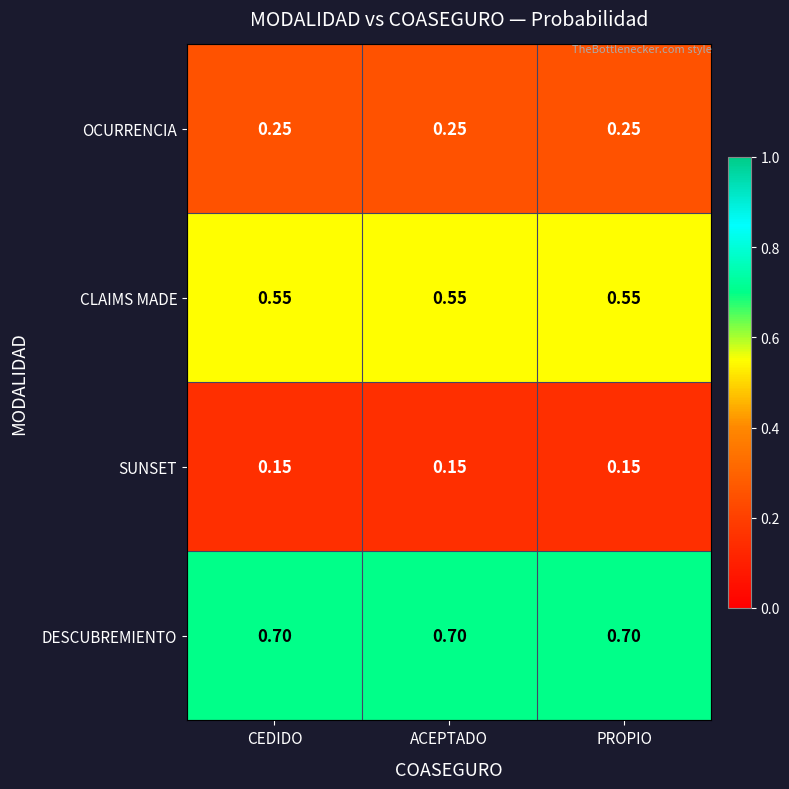

List the series in order of their overall mean, highest first.

DESCUBREMIENTO, CLAIMS MADE, OCURRENCIA, SUNSET